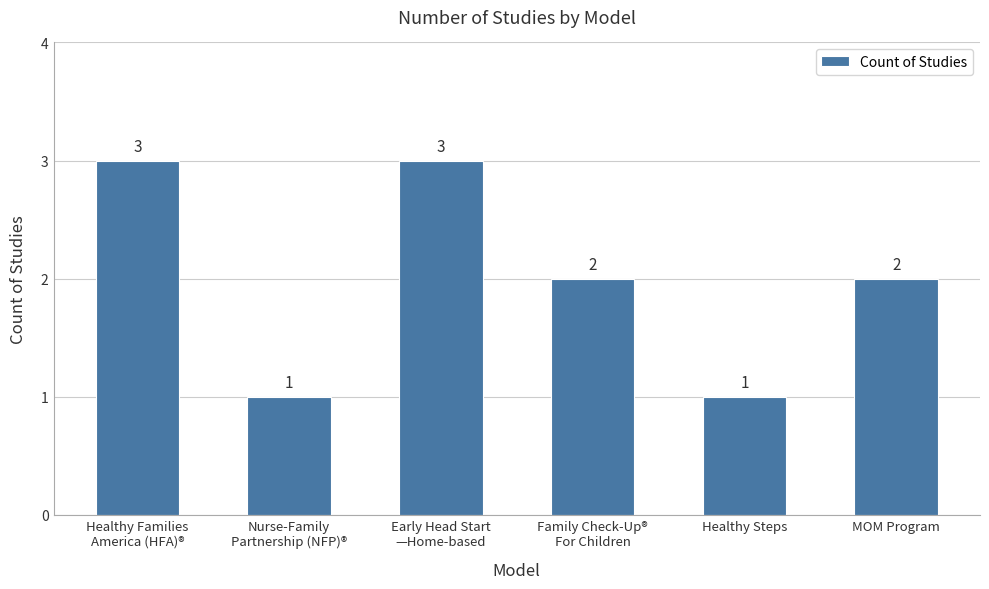

The value at Family Check-Up®
For Children is 3. True or false?

False